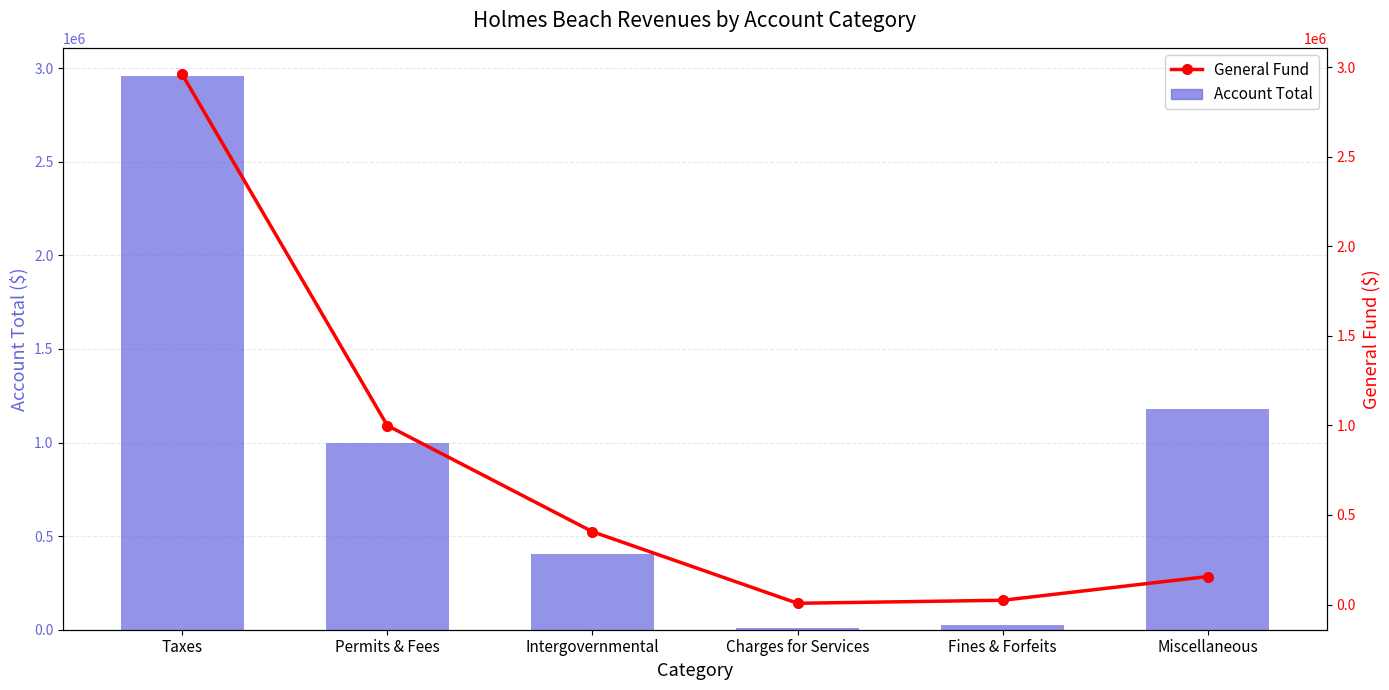

Does the chart contain stacked bars?

No